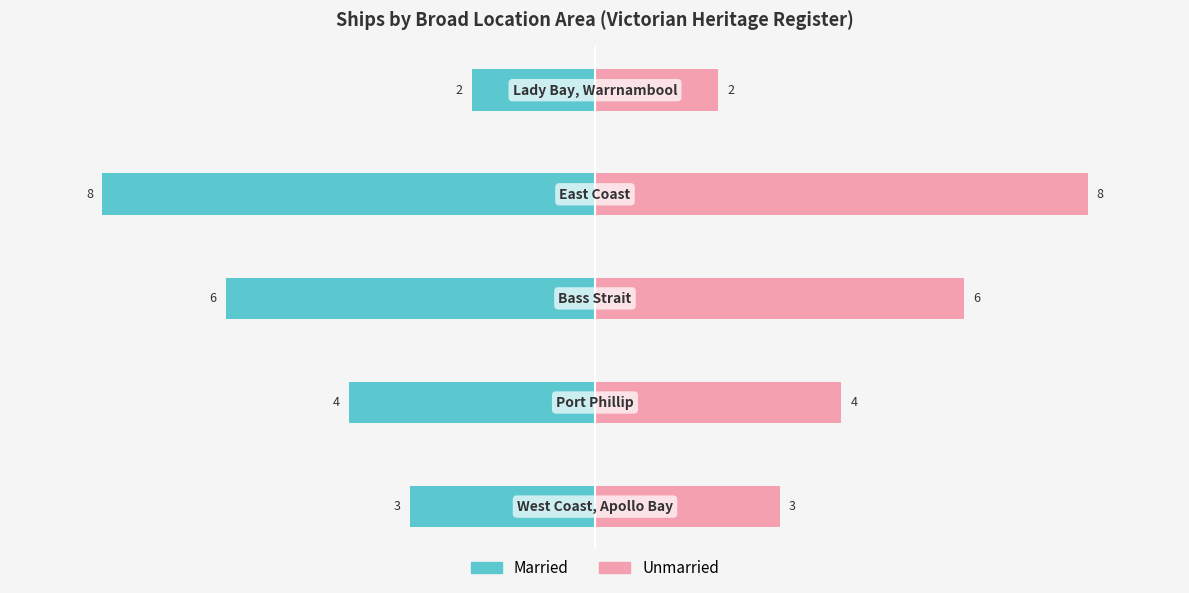

How many categories are shown in the chart?

5